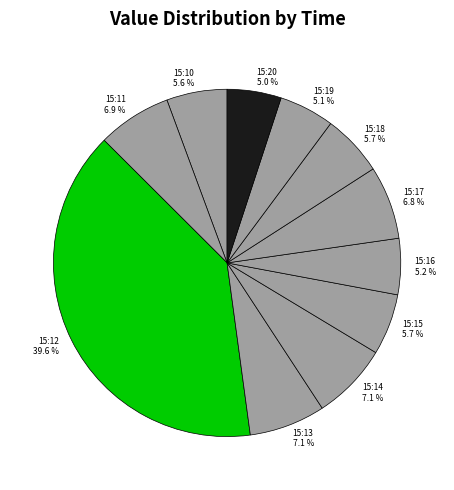

To the nearest percent, what percentage of the pie is 15:17?

7%